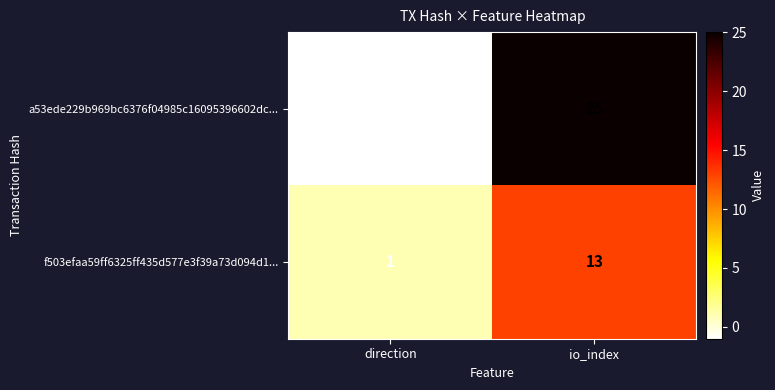

List the series in order of their peak value, lowest first.

f503efaa59ff6325ff435d577e3f39a73d094d1..., a53ede229b969bc6376f04985c16095396602dc...